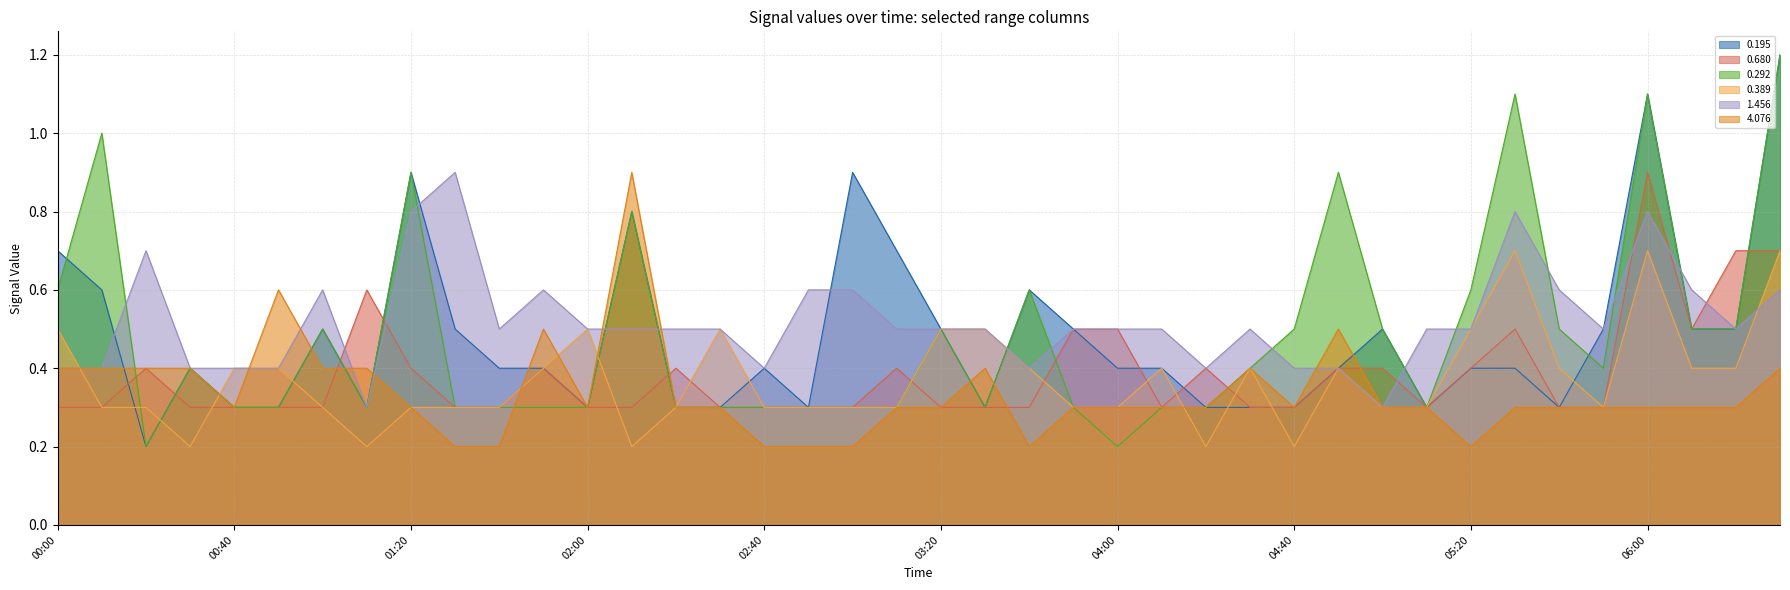

Count the 0.680 values in the range 0 to 1.

40